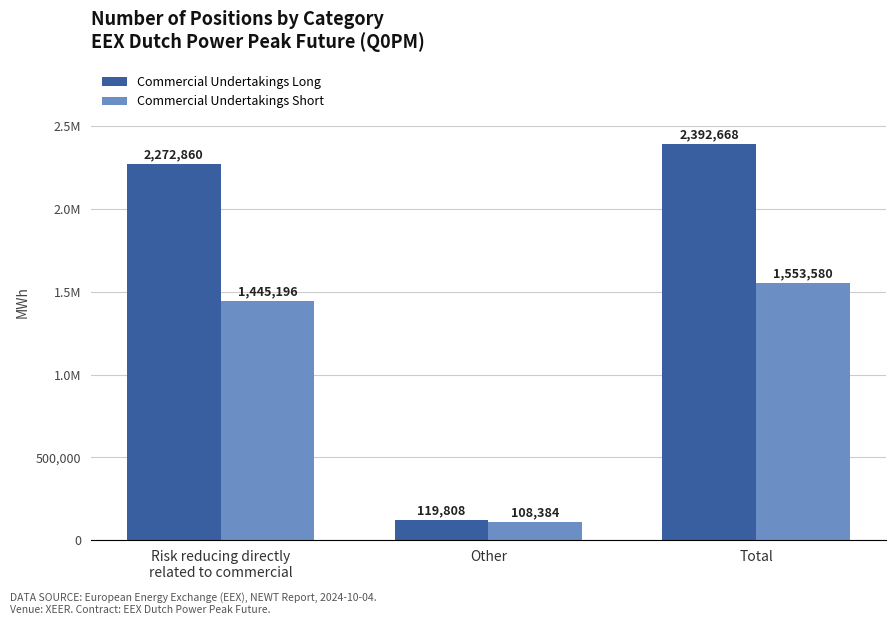

What are all the series names shown in the legend?

Commercial Undertakings Long, Commercial Undertakings Short